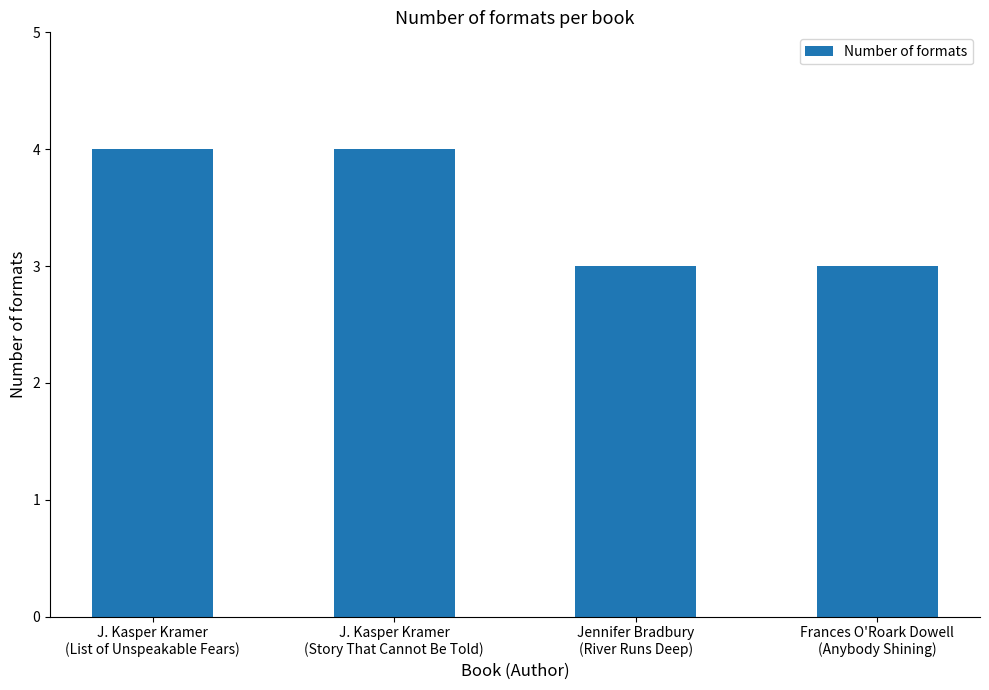

How many values are between 3 and 4?

4